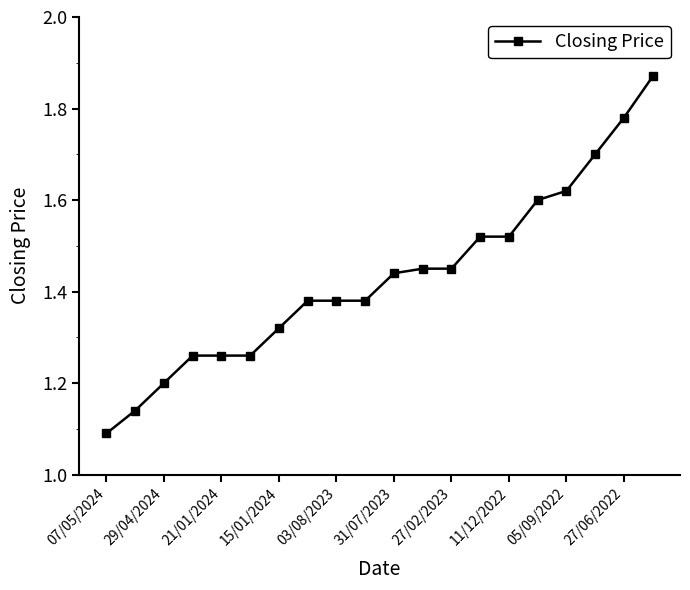

What is the value of the 3rd point from the left?

1.2